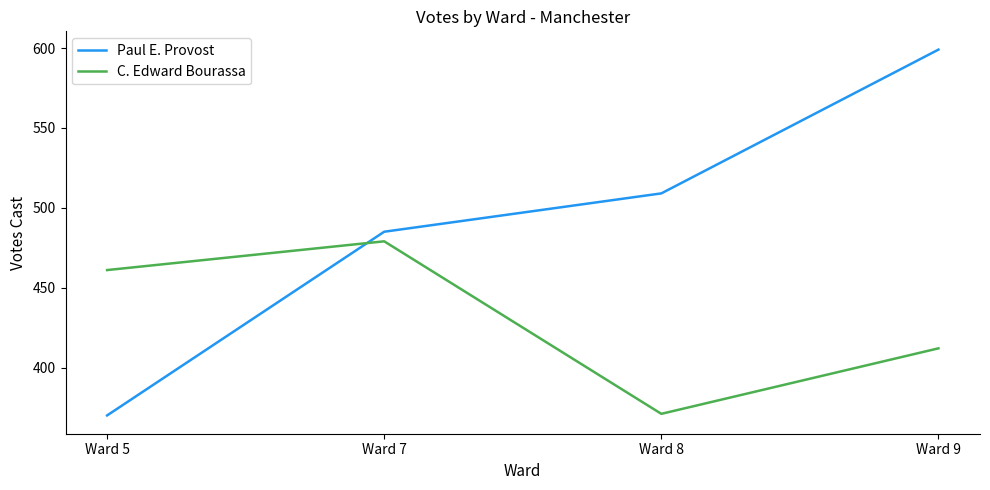

Which series has the largest range (max minus min)?

Paul E. Provost